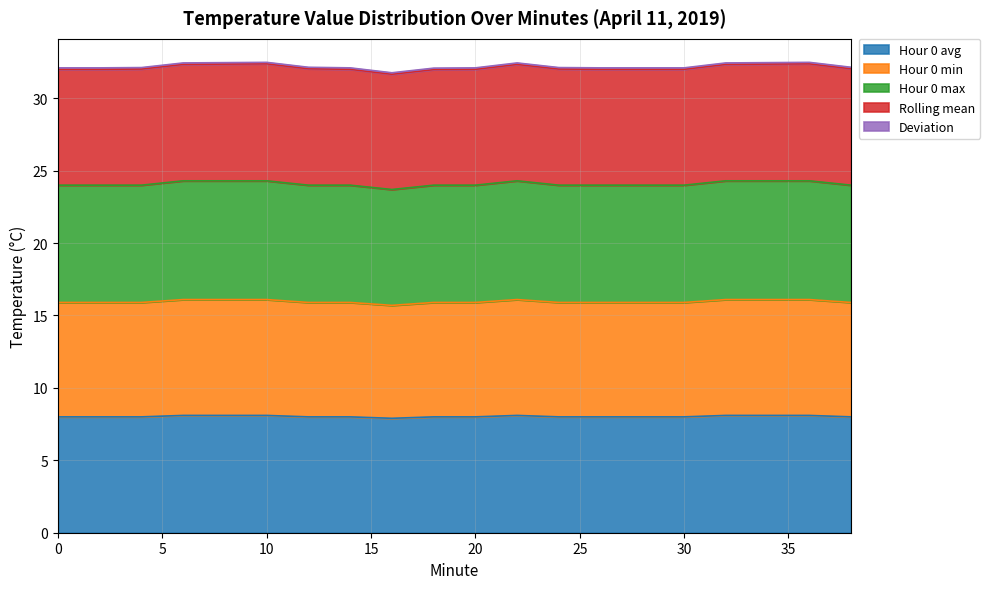

True or false: Hour 0 avg and Hour 0 max intersect in this chart.

False